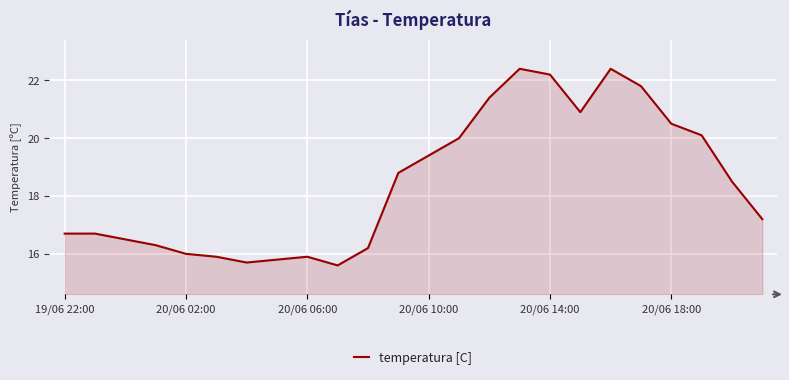

What is the greatest value displayed?

22.4